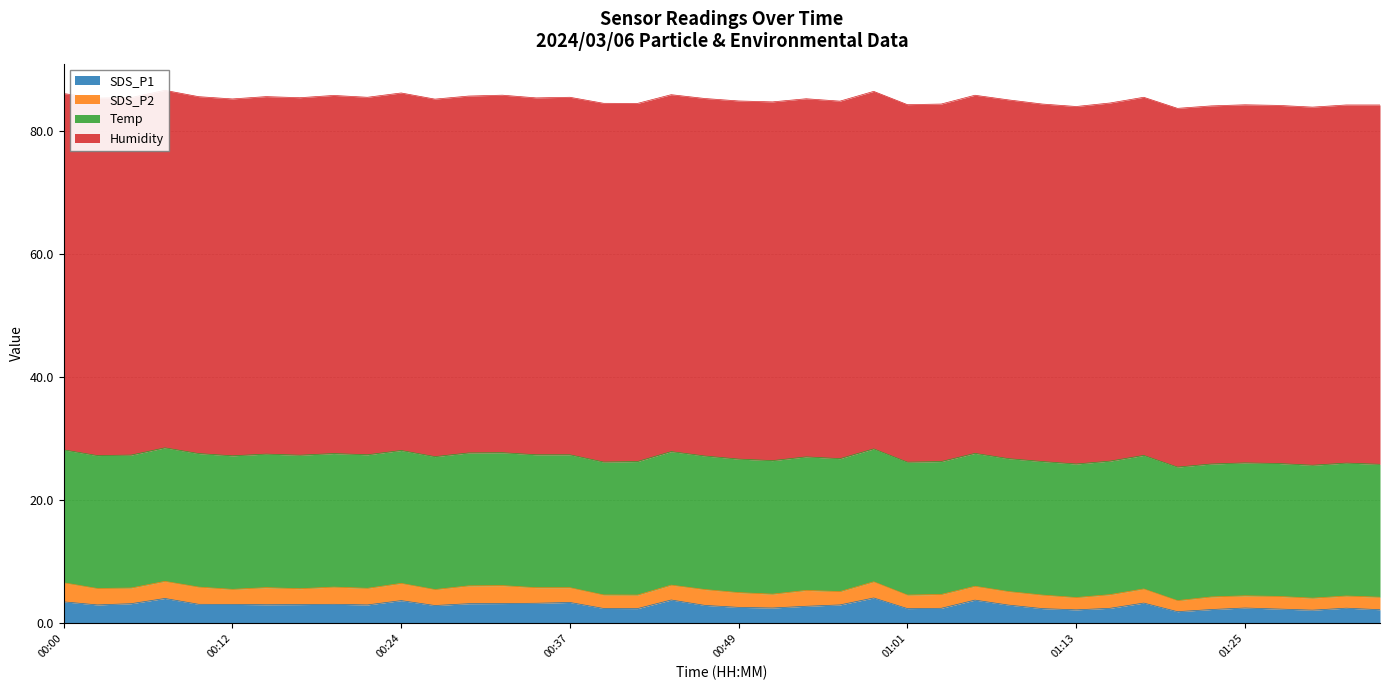

At which label does SDS_P1 first exceed 3?

00:00